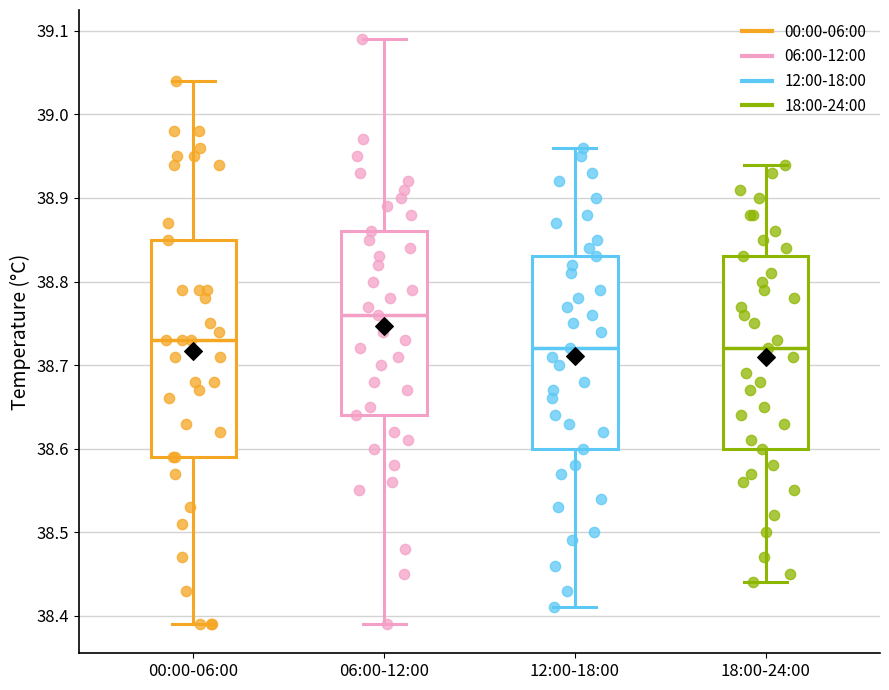

Where does the lower whisker of the box for 18:00-24:00 end on the y-axis? The values are not printed on the chart, so give them approximately, as read against the axis.

38.44